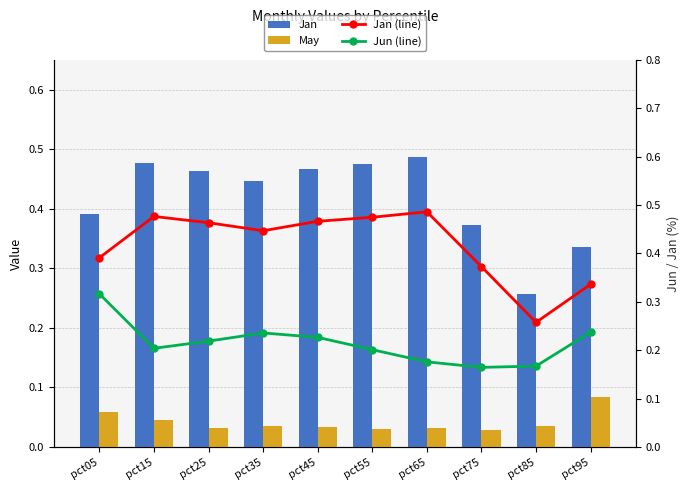

What is the lowest value of the Jan series?

0.3